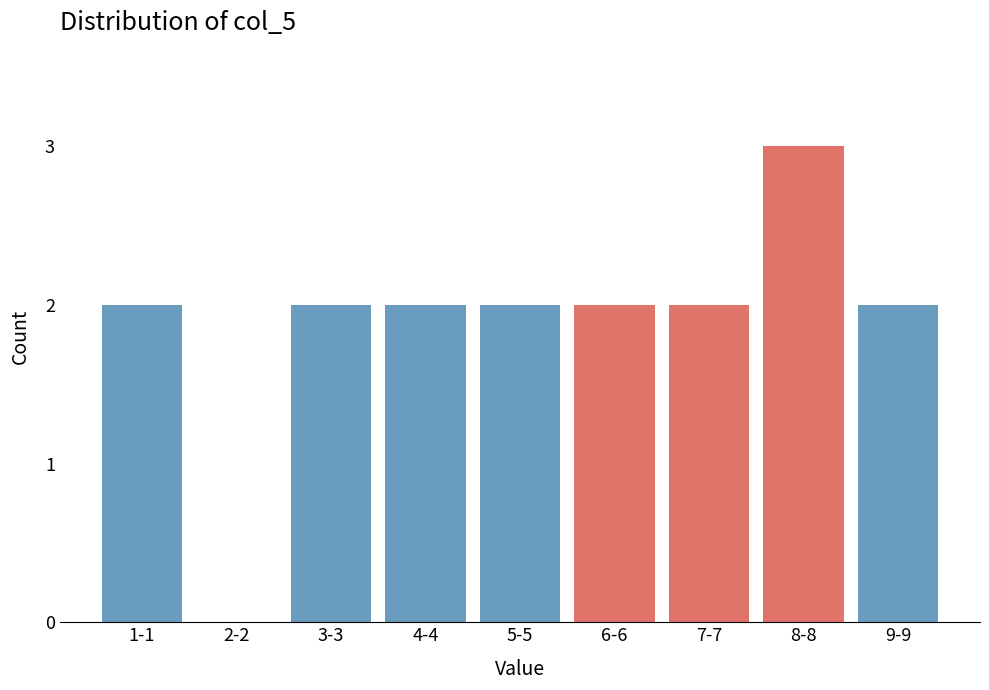

Reading right to left, what are all the values shown in this chart?

9-9=2	8-8=3	7-7=2	6-6=2	5-5=2	4-4=2	3-3=2	2-2=0	1-1=2